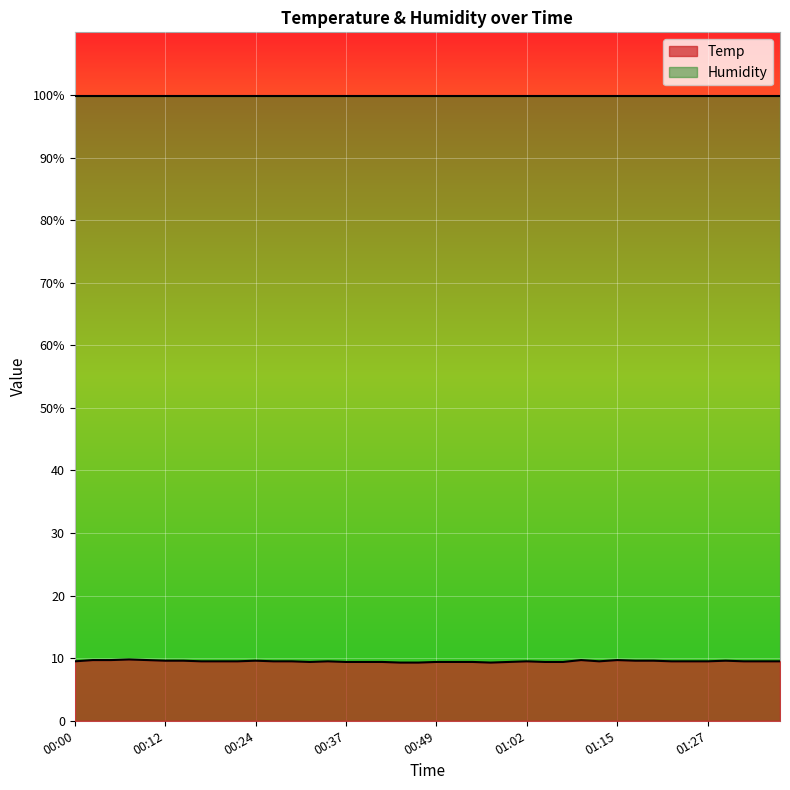

What is the value of the 26th point from the left?

9.5